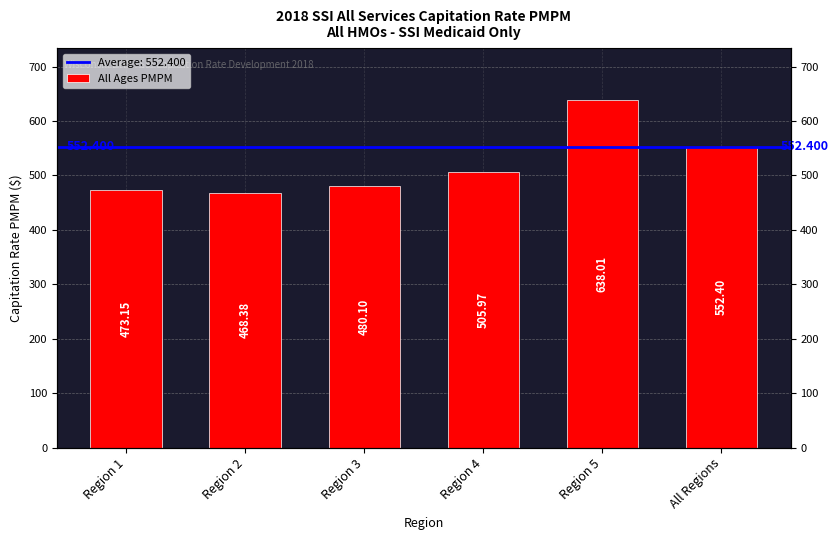

What is the sum of all values?

3118.0